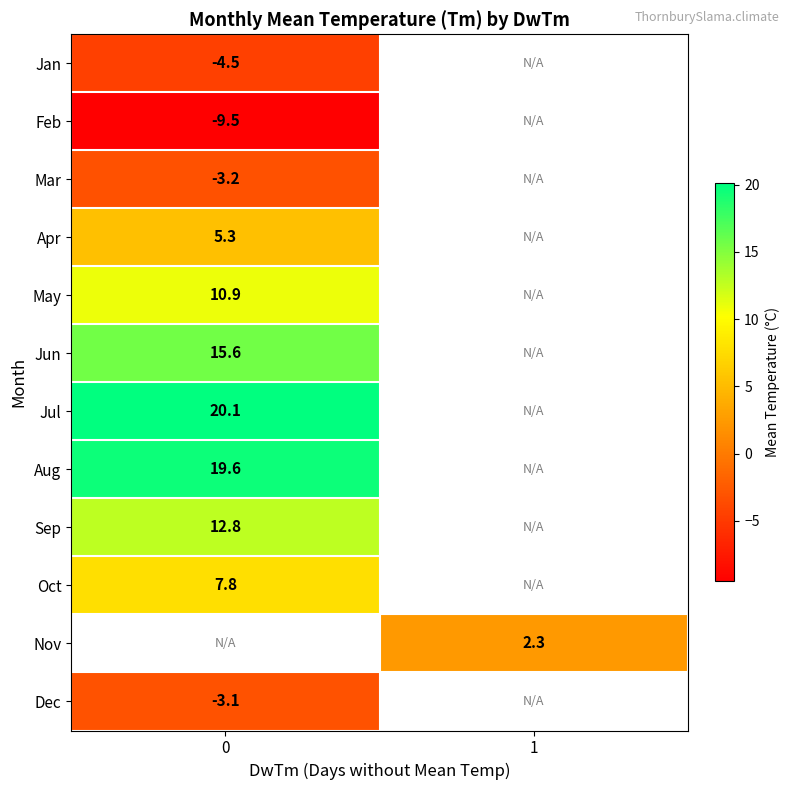

The value of Aug at 0 is 26.8. True or false?

False